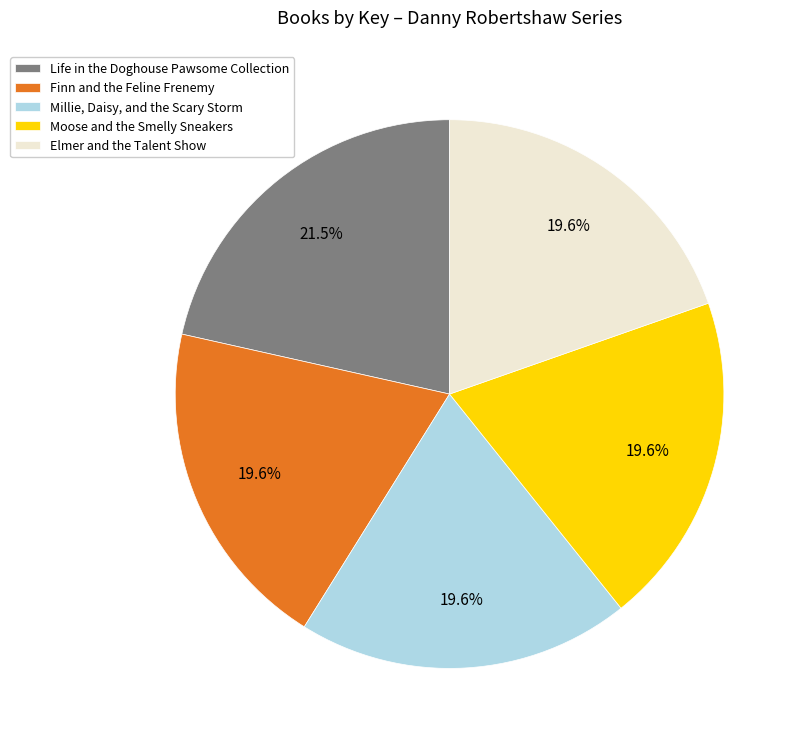

Between Life in the Doghouse Pawsome Collection and Millie, Daisy, and the Scary Storm, which is larger?

Life in the Doghouse Pawsome Collection